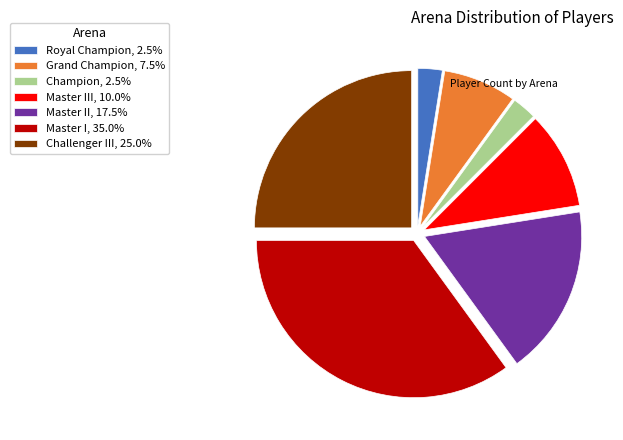

How many segments does this pie chart have?

7